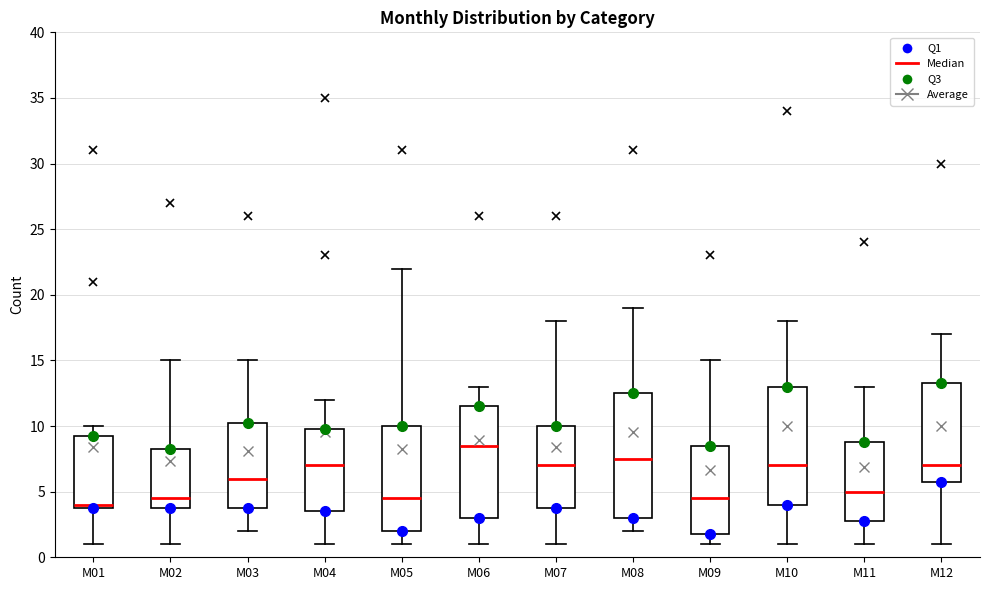

Reading left to right, read every box against the y-axis: the position of its median line, the range the box covers, and the ends of its whiskers. The values are not printed on the chart, so give them approximately, as read against the axis.

M01: median 4.0 (just above the box's lower edge), box 4.0 to 9.5, whiskers 1.0 to 10.0
M02: median 4.5, box 4.0 to 8.5, whiskers 1.0 to 15.0
M03: median 6.0, box 4.0 to 10.5, whiskers 2.0 to 15.0
M04: median 7.0, box 3.5 to 10.0, whiskers 1.0 to 12.0
M05: median 4.5, box 2.0 to 10.0, whiskers 1.0 to 22.0
M06: median 8.5, box 3.0 to 11.5, whiskers 1.0 to 13.0
M07: median 7.0, box 4.0 to 10.0, whiskers 1.0 to 18.0
M08: median 7.5, box 3.0 to 12.5, whiskers 2.0 to 19.0
M09: median 4.5, box 2.0 to 8.5, whiskers 1.0 to 15.0
M10: median 7.0, box 4.0 to 13.0, whiskers 1.0 to 18.0
M11: median 5.0, box 3.0 to 9.0, whiskers 1.0 to 13.0
M12: median 7.0, box 6.0 to 13.5, whiskers 1.0 to 17.0